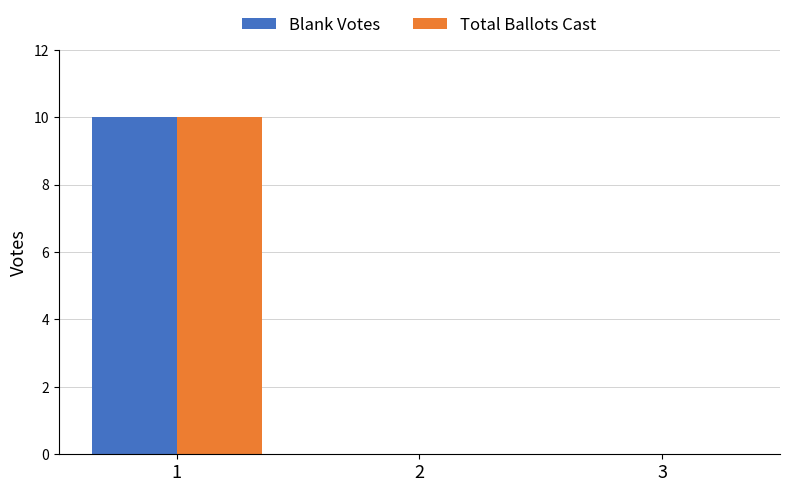

Does the chart contain stacked bars?

No